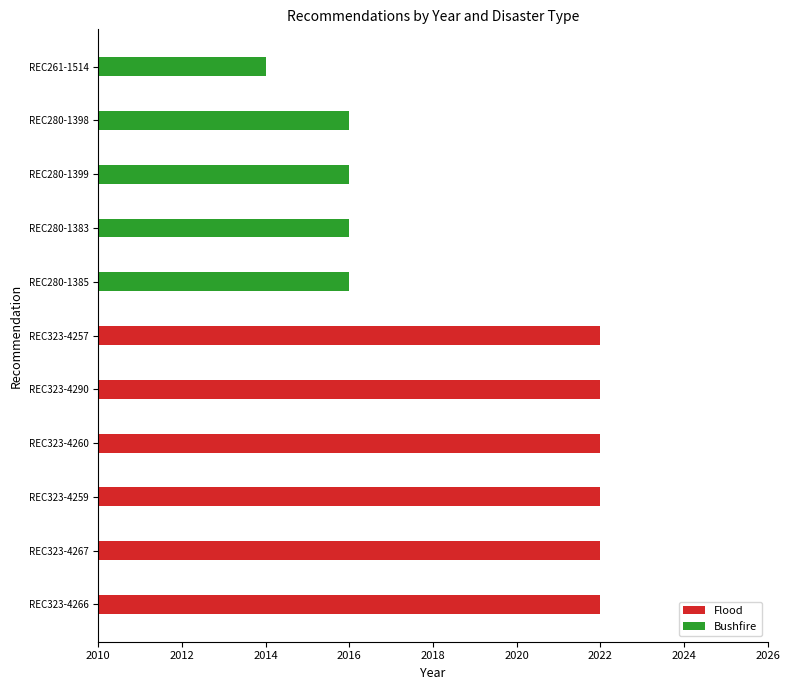

What is the lowest value of the Bushfire series?

2014